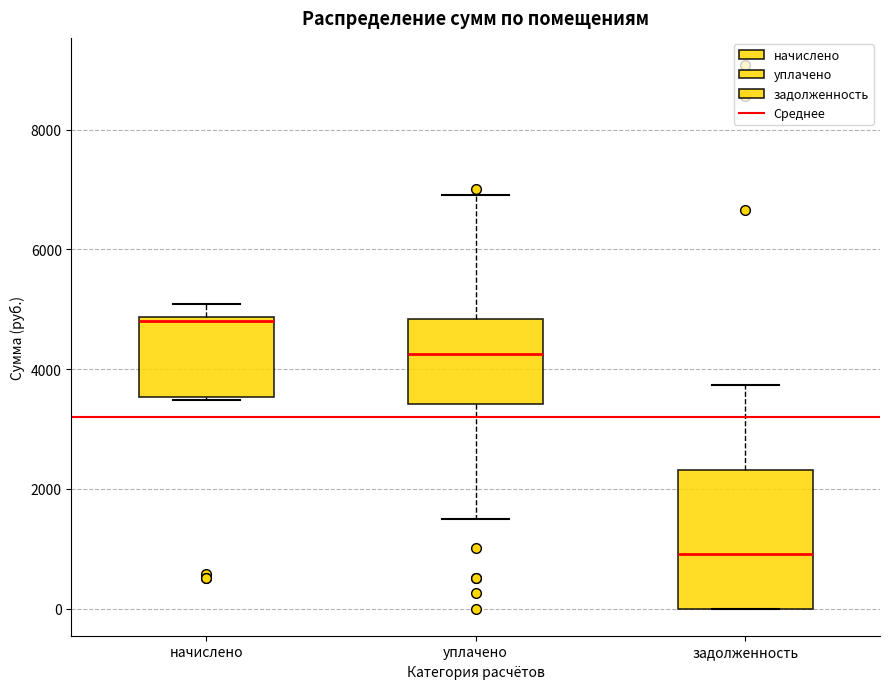

Reading left to right, transcribe this box plot: for each box, give where its median line is, the range the box spans, and where its two whiskers end, as read against the y-axis. The values are not printed on the chart, so give them approximately, as read against the axis.

начислено: median 4800 (just below the box's upper edge), box 3600 to 4800, whiskers 3400 to 5000
уплачено: median 4200, box 3400 to 4800, whiskers 1600 to 7000
задолженность: median 1000, box 0 to 2400, whiskers 0 to 3800